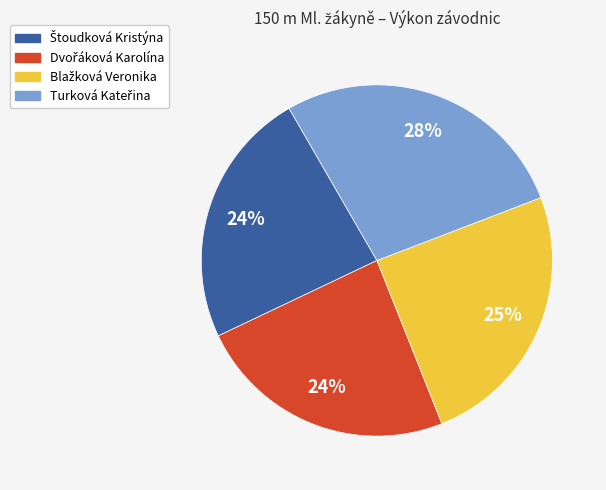

How many slices are in this pie chart?

4